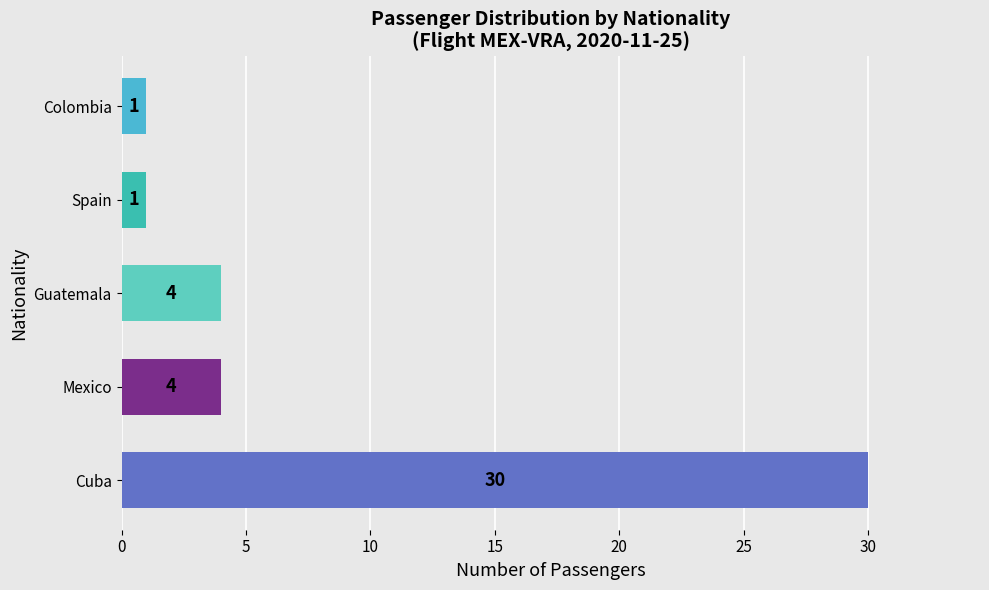

What is the change in value from Guatemala to Colombia?

-3